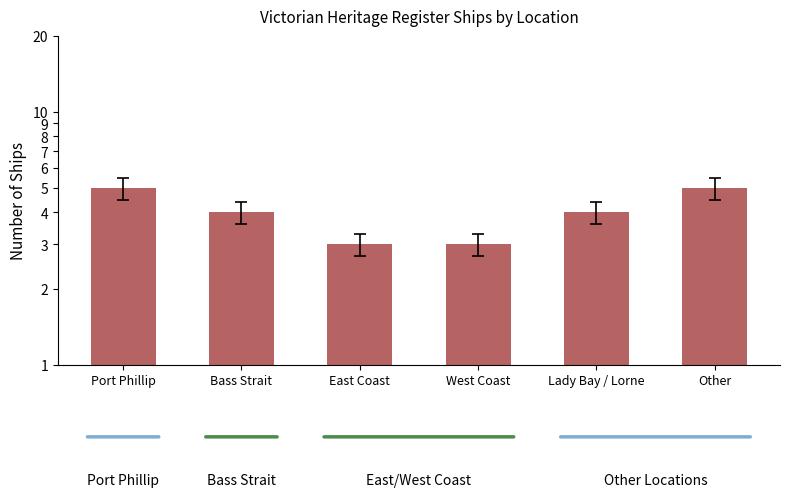

Count the number of data series in this chart.

1